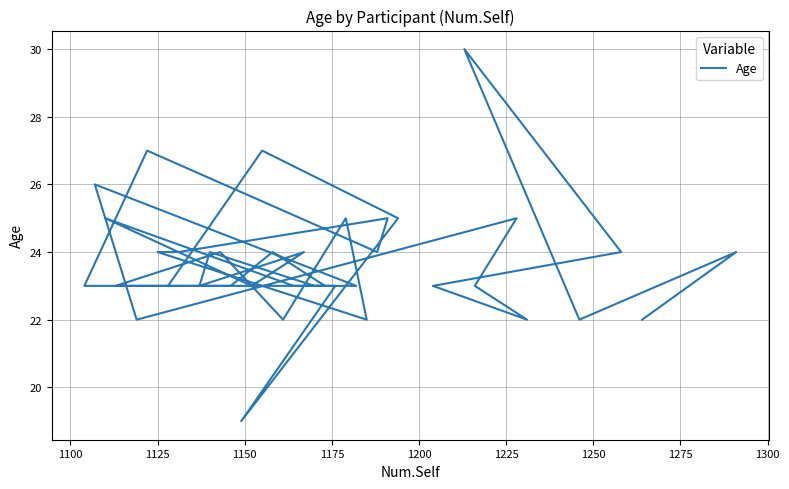

How many lines are shown in the chart?

1